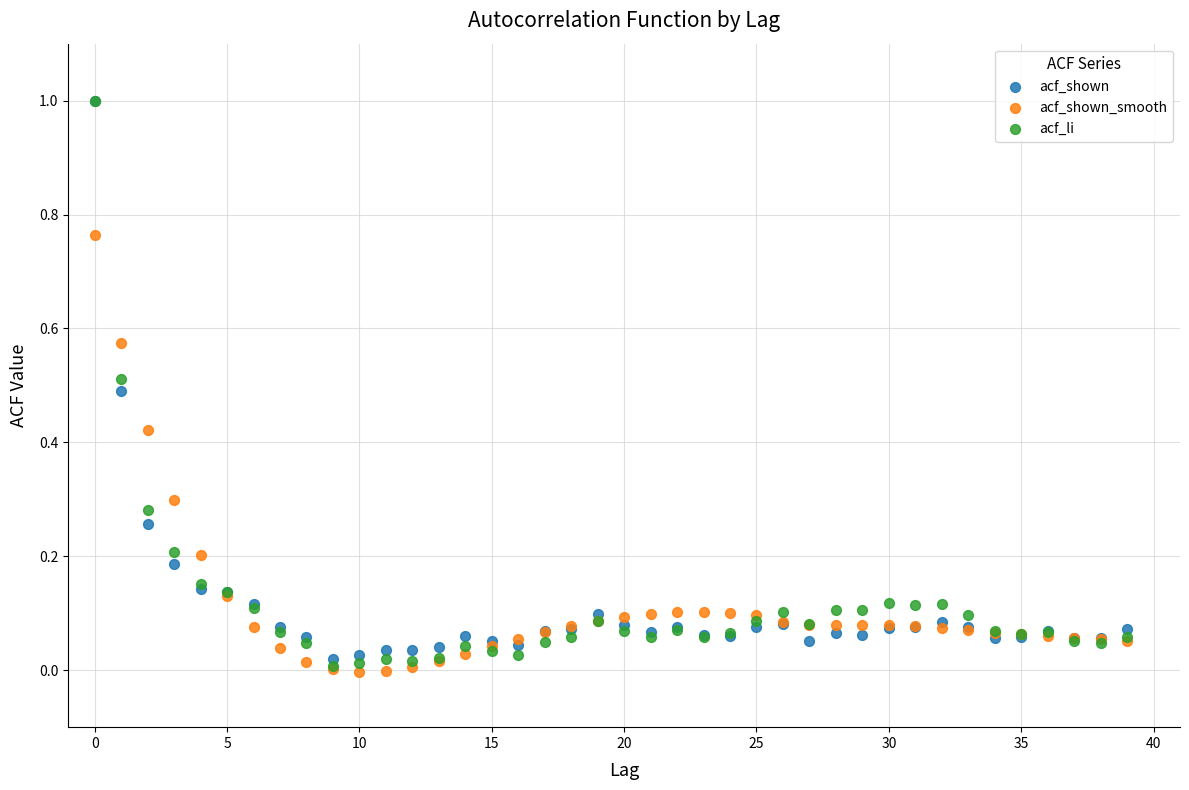

Which series contains the lowest Y value?

acf_shown_smooth